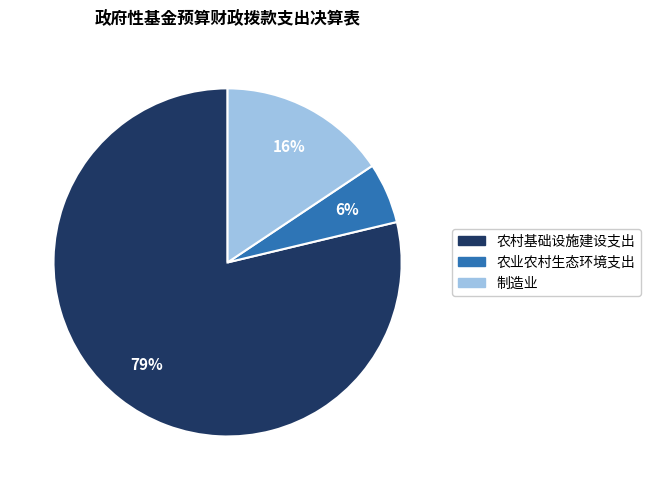

Between 制造业 and 农村基础设施建设支出, which is larger?

农村基础设施建设支出